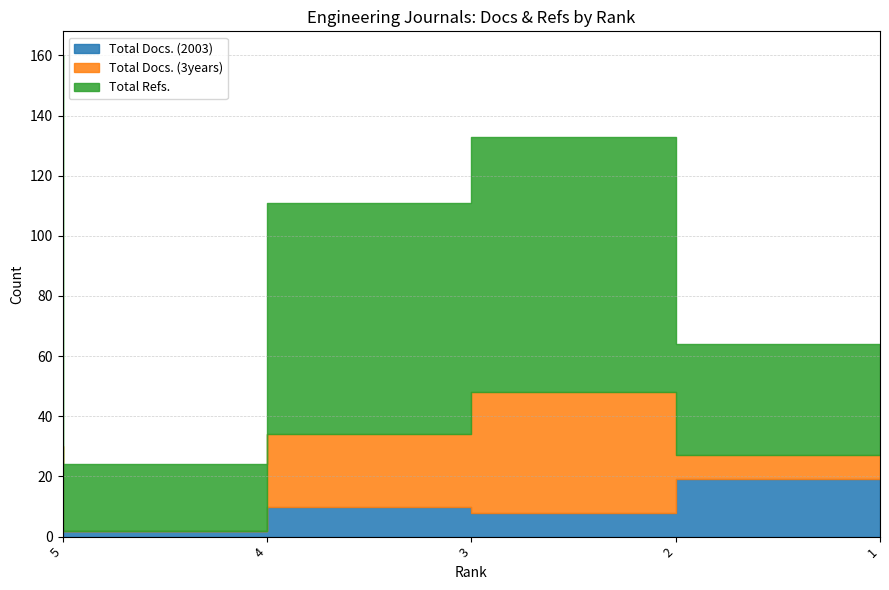

How many data points in Total Docs. (3years) are less than 24?

2